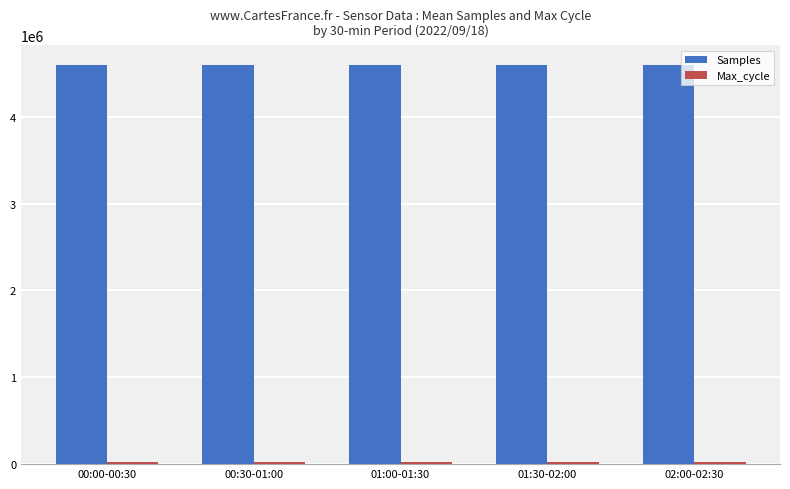

What is the average value of the Samples series?

4590186